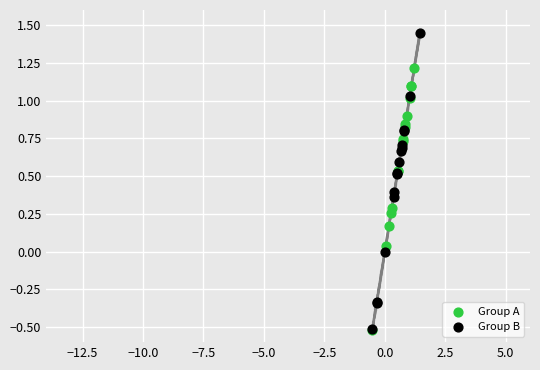

Which series contains the highest Y value?

Group B